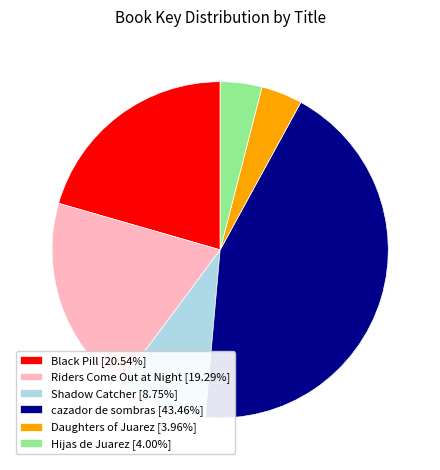

Is it true that Shadow Catcher is 18% of the pie?

False